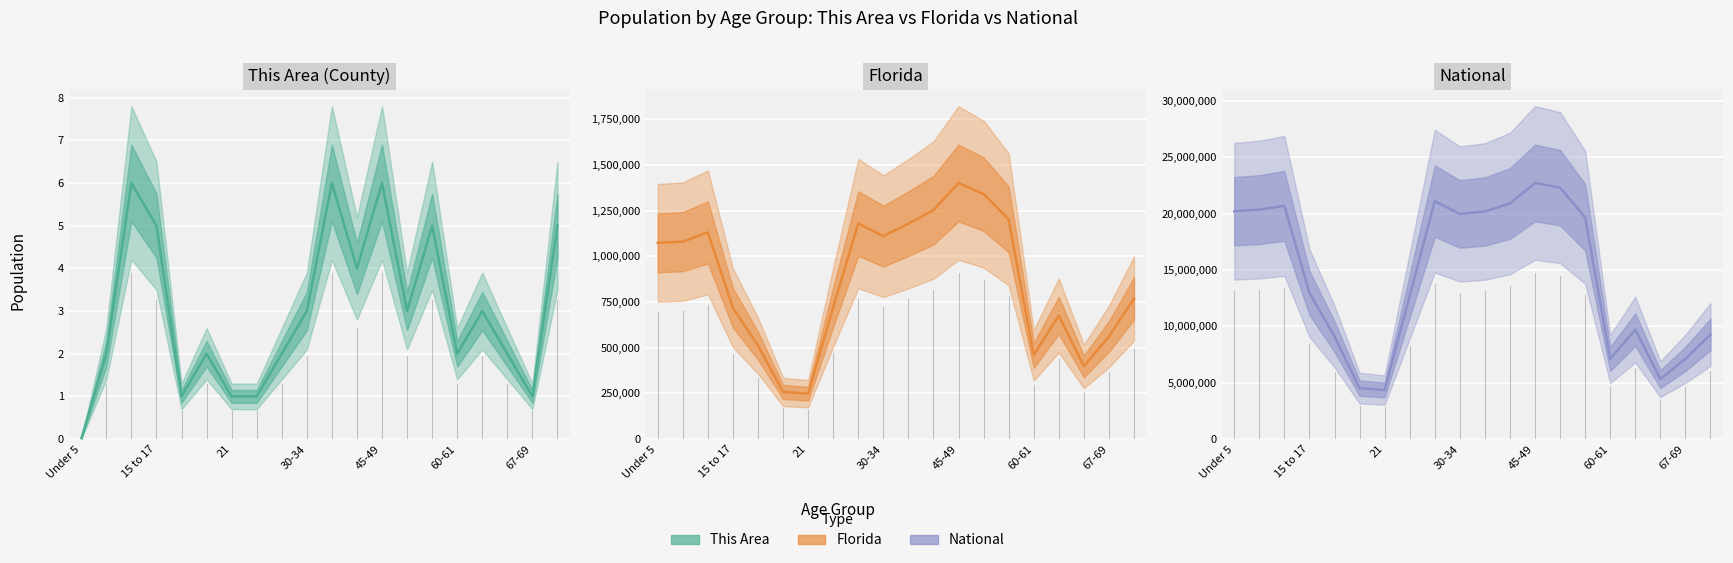

How many data points in This Area are less than 3?

10